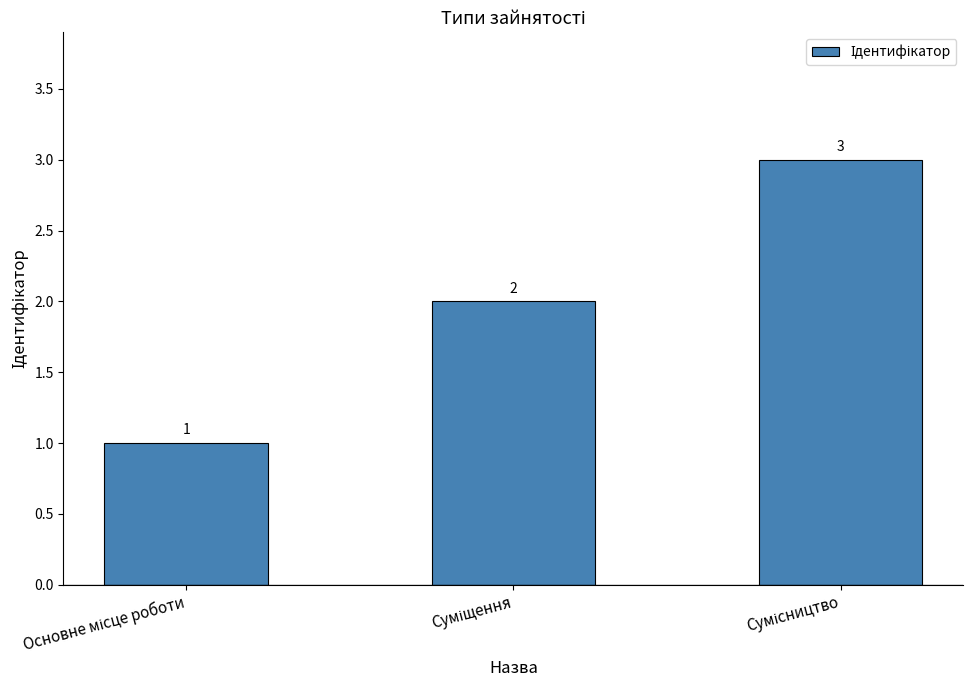

Are the bars grouped side by side (vs. stacked)?

No